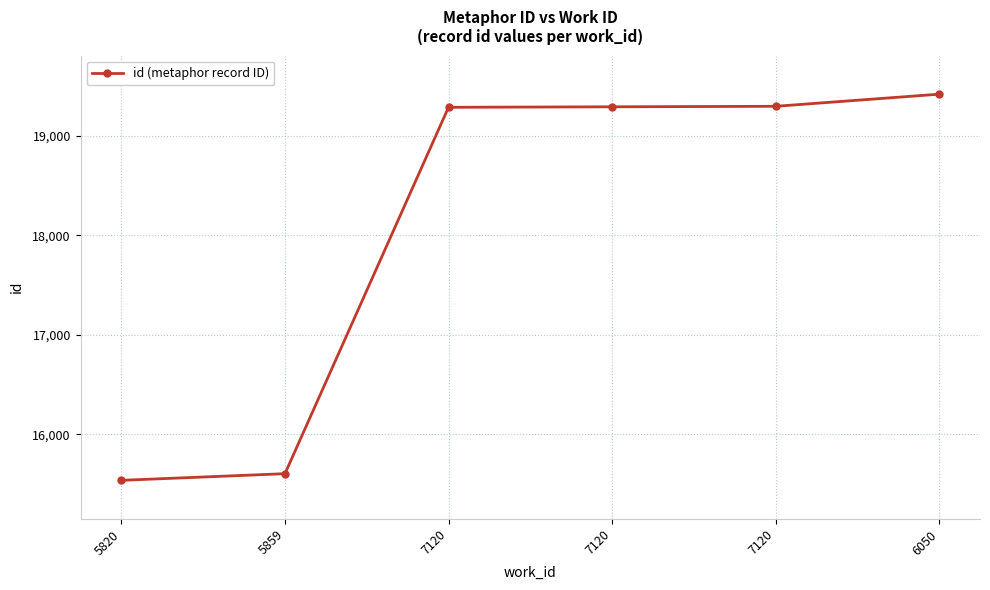

At which label does the data first exceed 19294?

7120